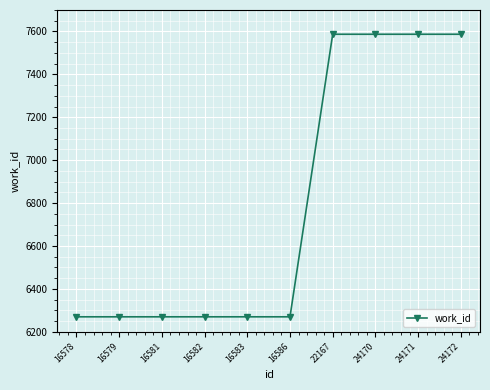

Is it true that the value at 16579 is 6270?

True